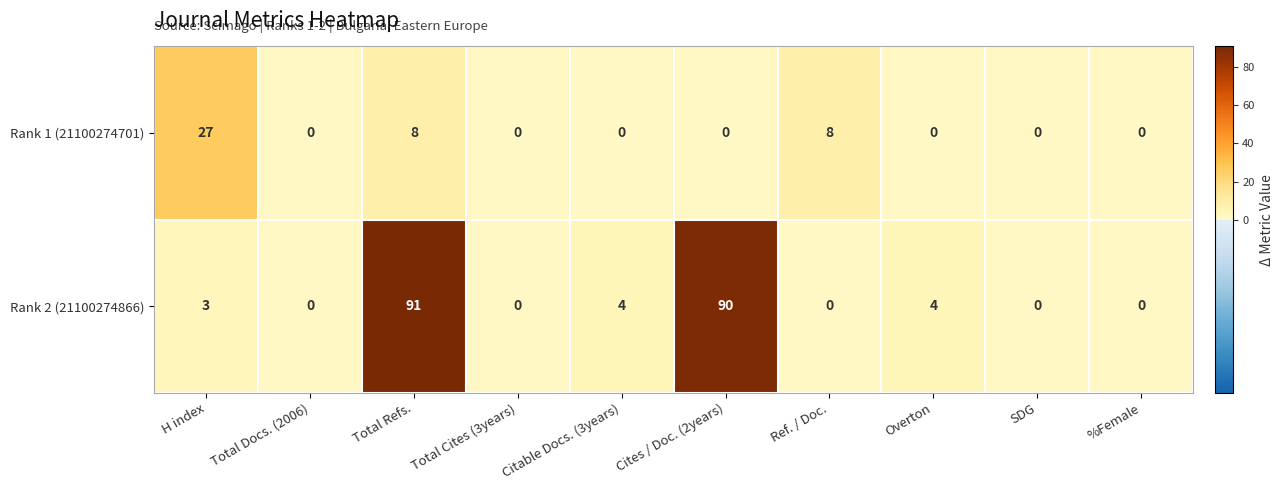

Which series has the largest total across all categories?

Rank 2 (21100274866)